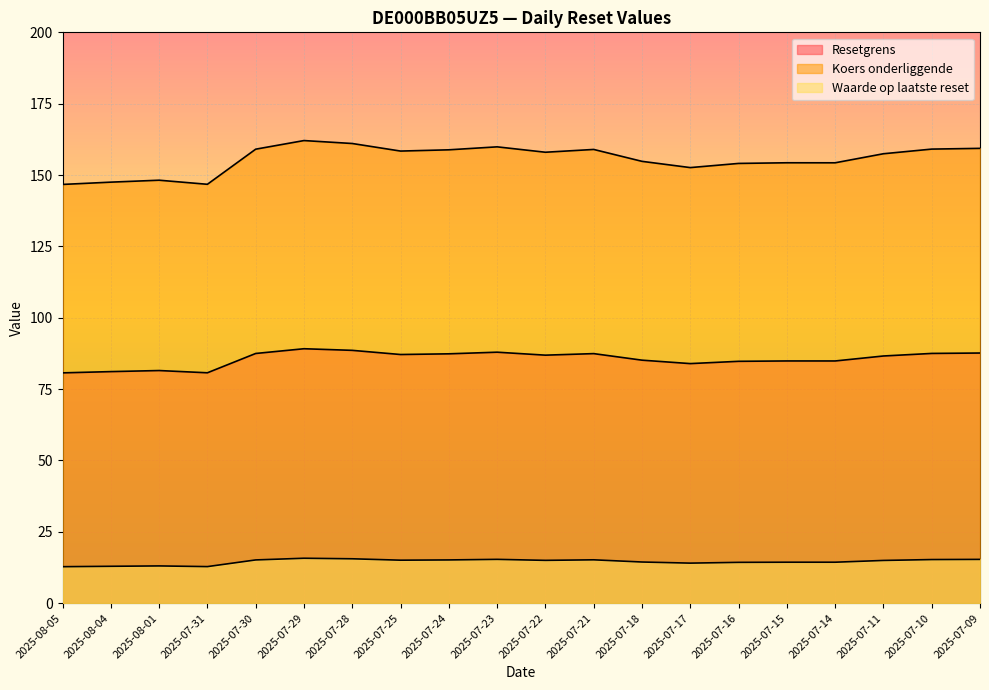

Reading left to right, extract all data points from this chart.

Resetgrens: 80.7	81.1	81.5	80.7	87.5	89.1	88.6	87.1	87.4	87.9	86.9	87.4	85.1	83.9	84.7	84.9	84.9	86.6	87.5	87.6
Koers onderliggende: 146.7	147.5	148.2	146.8	159.1	162.1	161.1	158.4	158.8	159.9	158.0	159.0	154.8	152.6	154.1	154.3	154.3	157.5	159.1	159.3
Waarde op laatste reset: 12.8	12.9	13.1	12.8	15.2	15.7	15.6	15.1	15.2	15.3	15.0	15.2	14.4	14.0	14.3	14.3	14.3	15.0	15.3	15.3